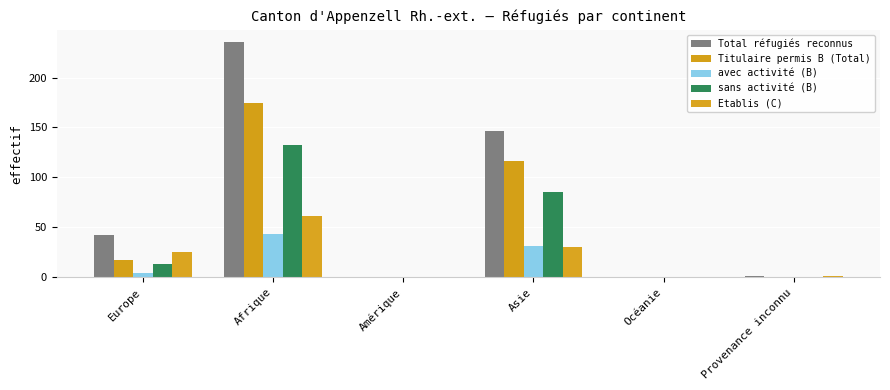

At how many categories does at least one series exceed 234?

1